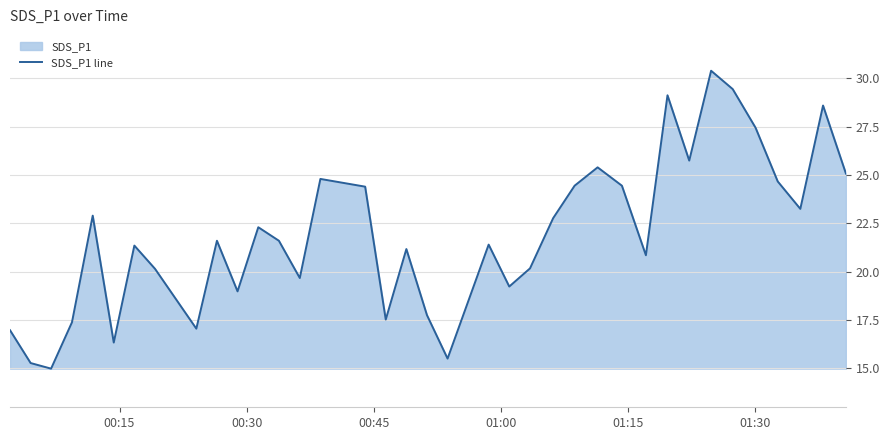

How many lines are shown in the chart?

1